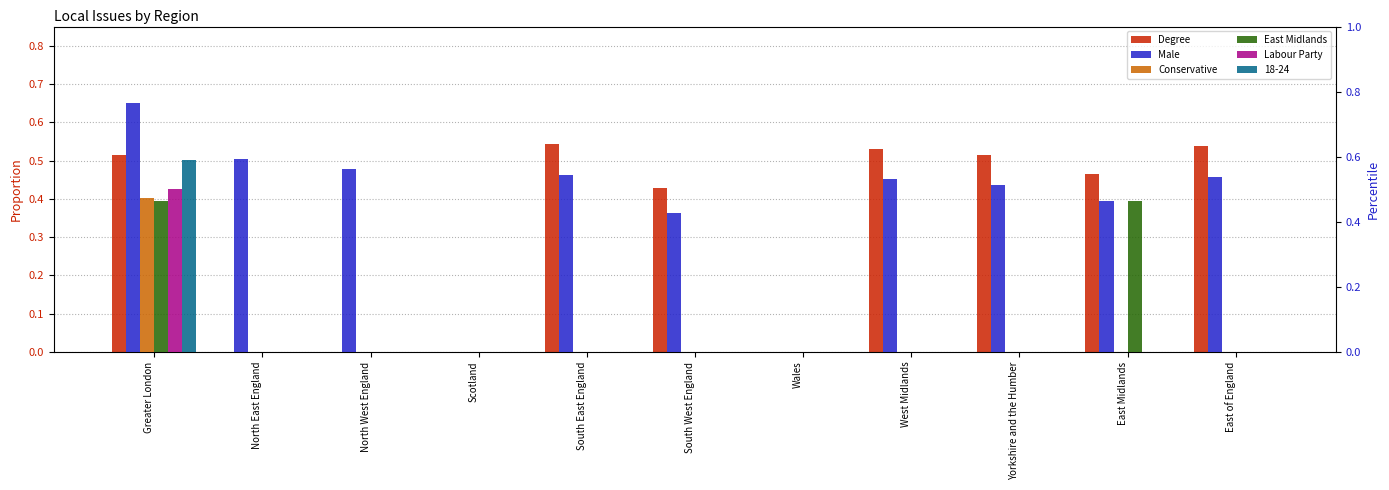

Rank the series at Yorkshire and the Humber from lowest to highest value.

Conservative, East Midlands, Labour Party, Degree, Male